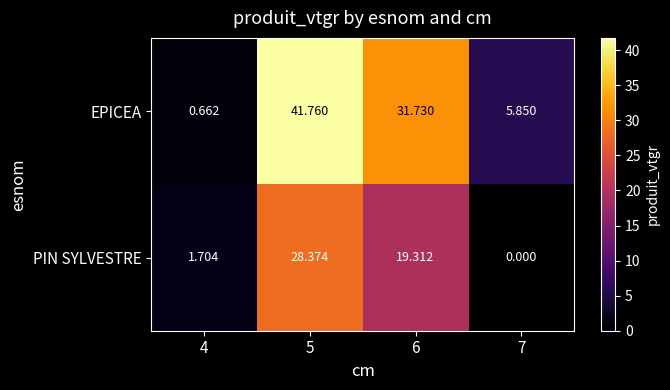

List the series in order of their peak value, lowest first.

PIN SYLVESTRE, EPICEA